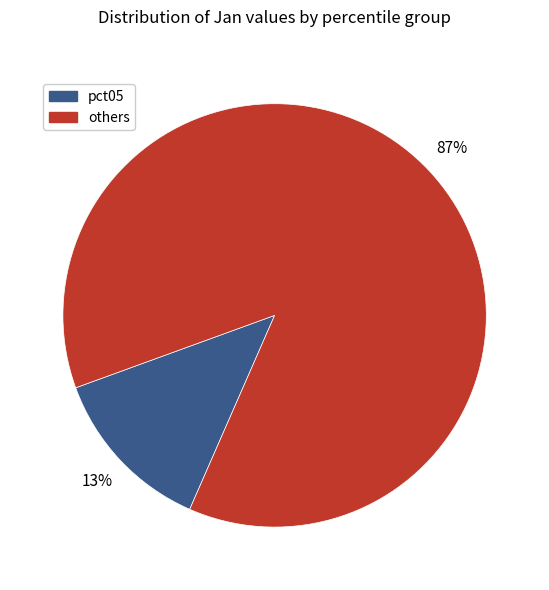

To the nearest percent, what is the average slice percentage?

50%